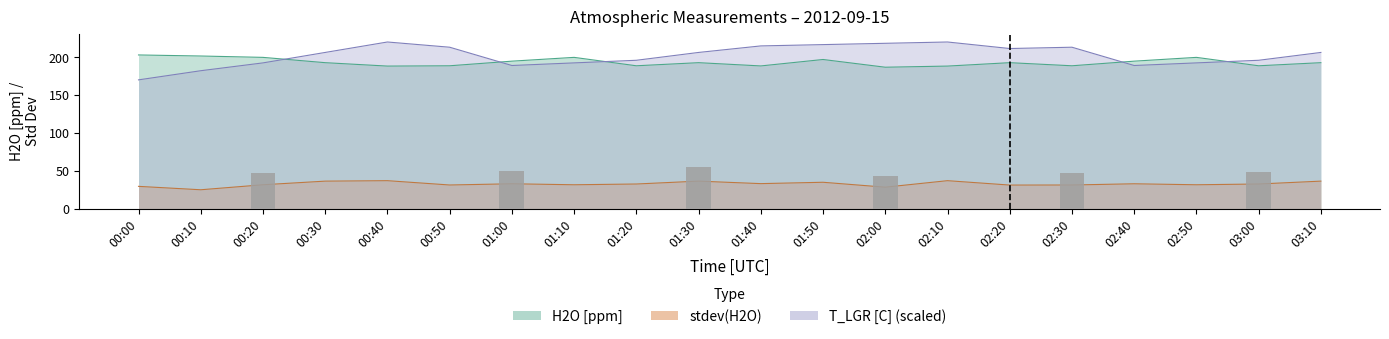

Where is stdev(H2O) nearest to the value 30?

00:00